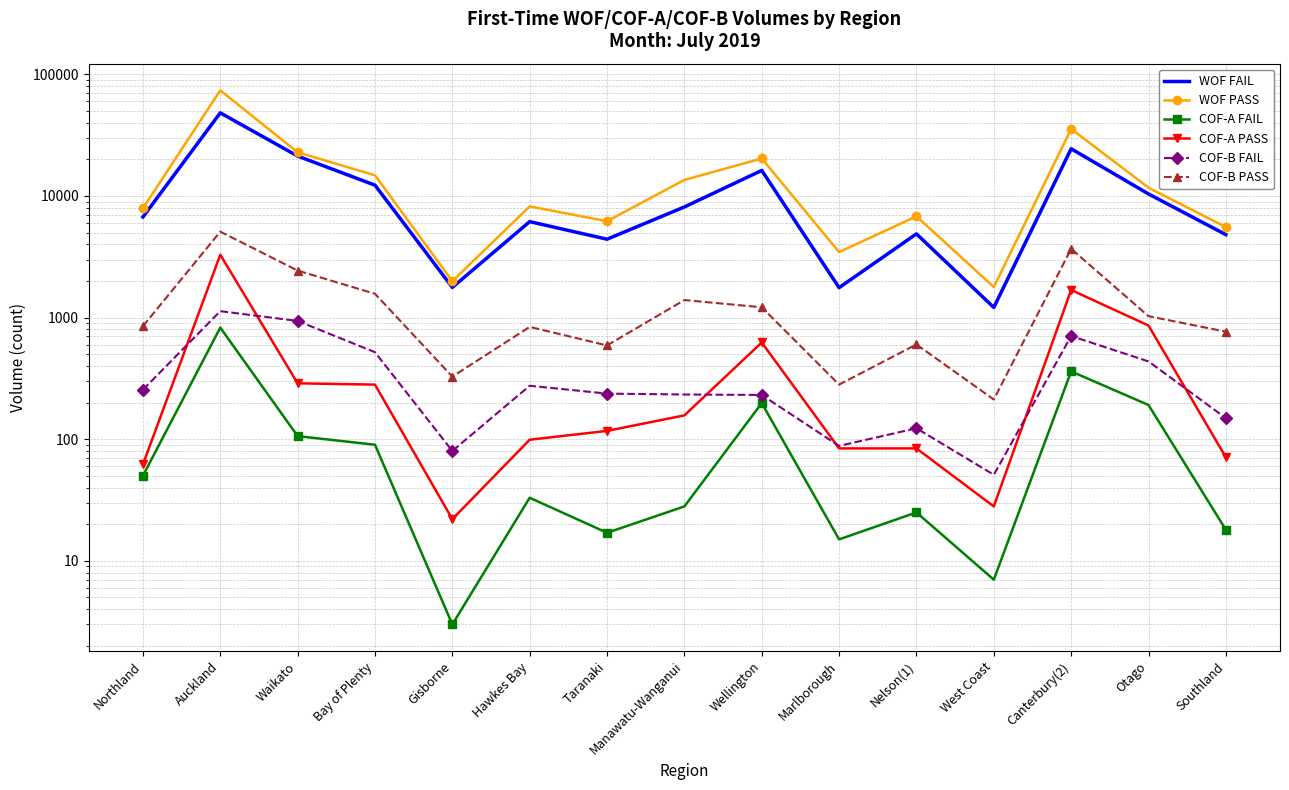

What is the difference between the WOF PASS values at Auckland and Taranaki?

67583